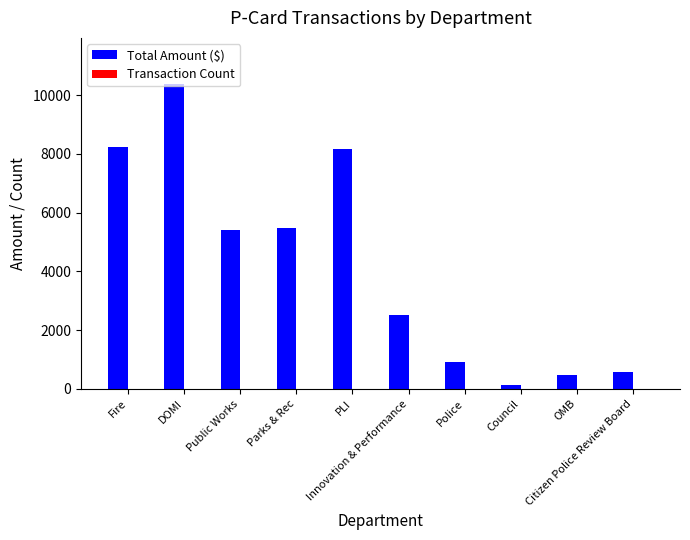

Which series has the largest total across all categories?

Total Amount ($)